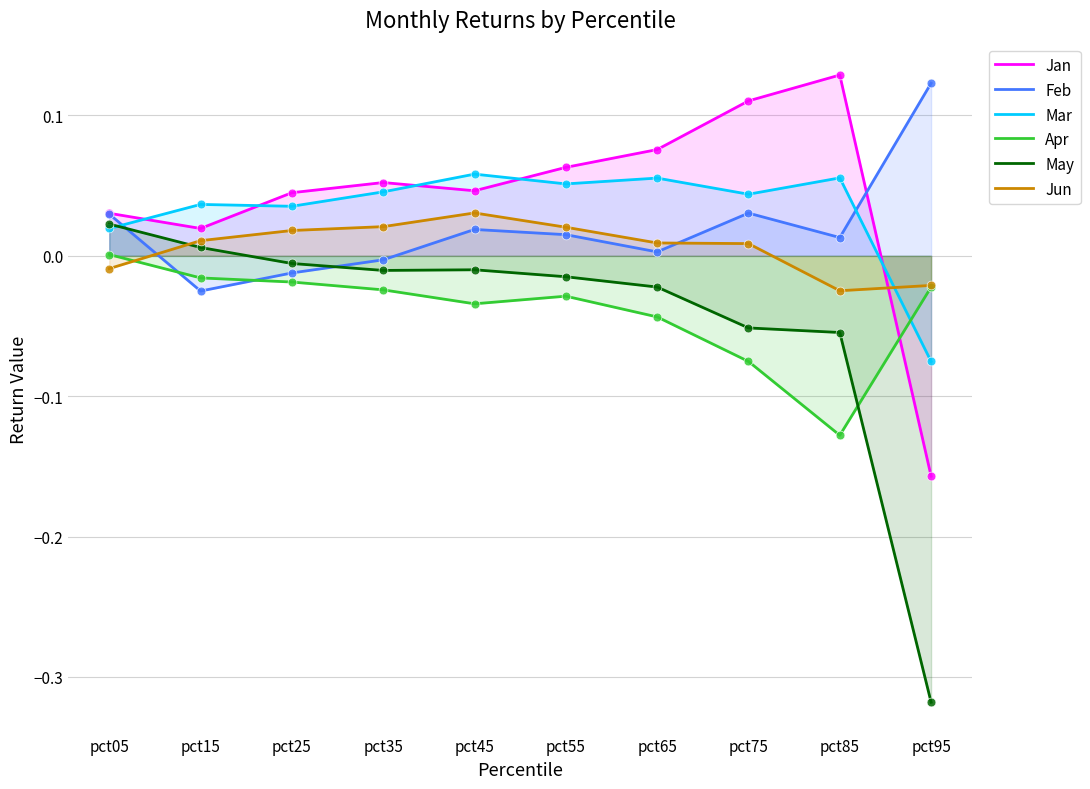

Which series has the largest Y range (max minus min)?

May